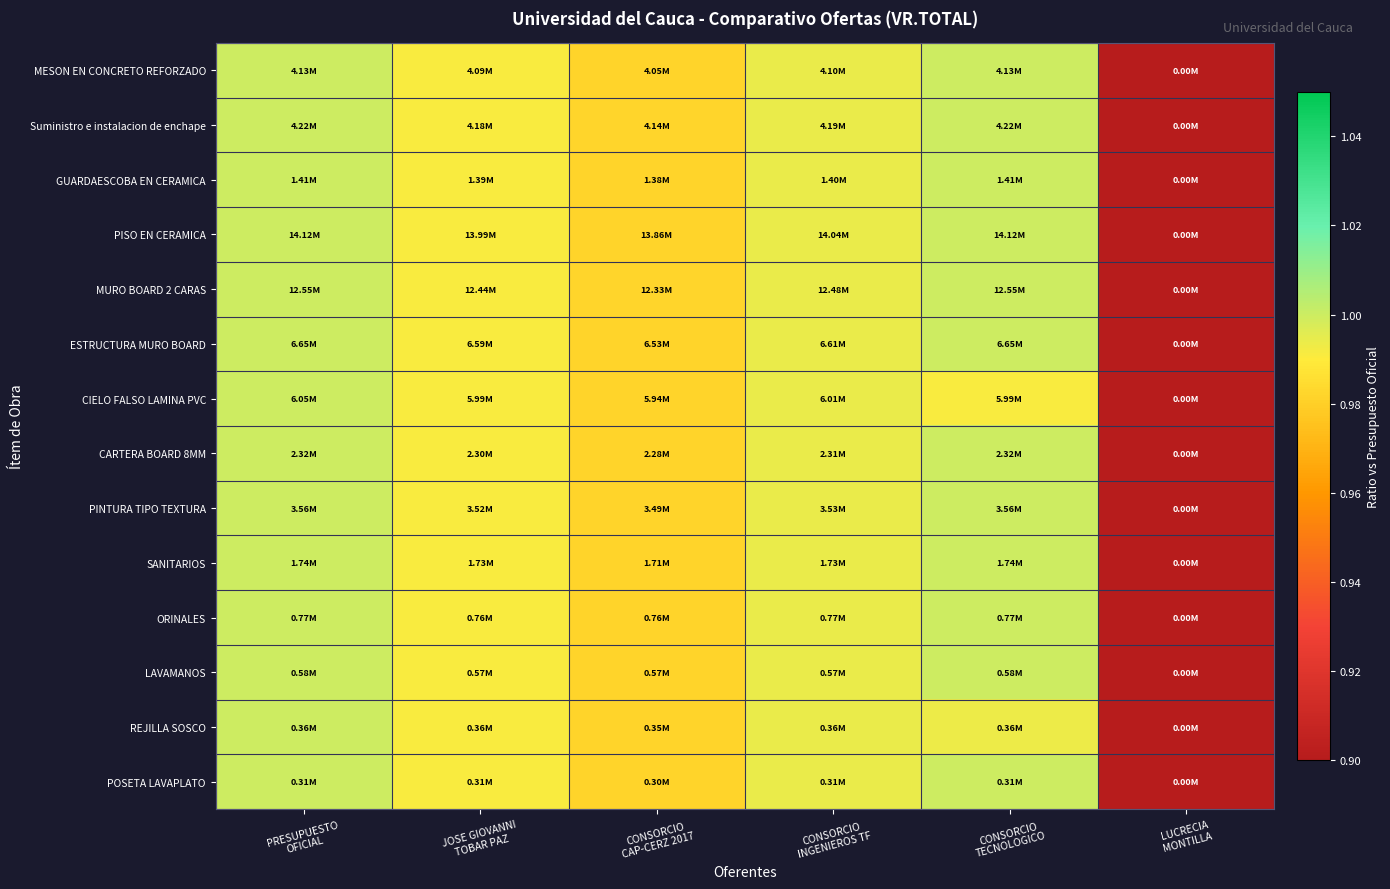

What is the maximum value shown in the chart?

1.0